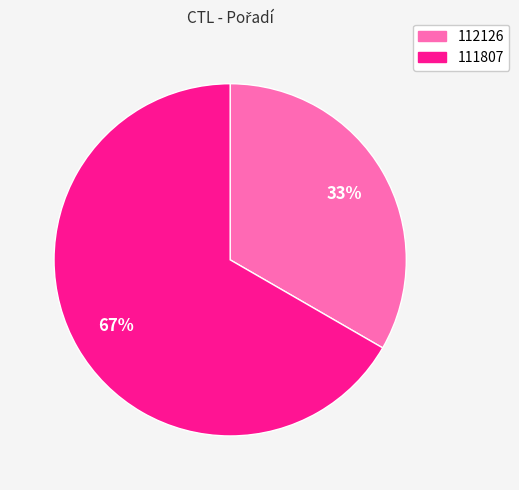

To the nearest percent, what is the average slice percentage?

50%